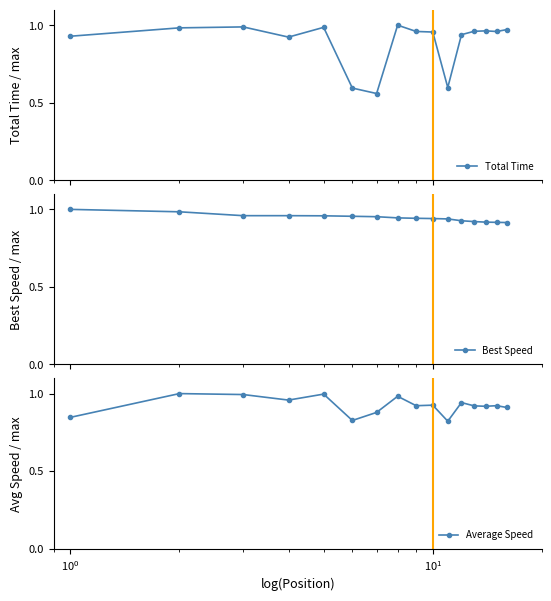

How many Best Speed values are between 0 and 1?

16